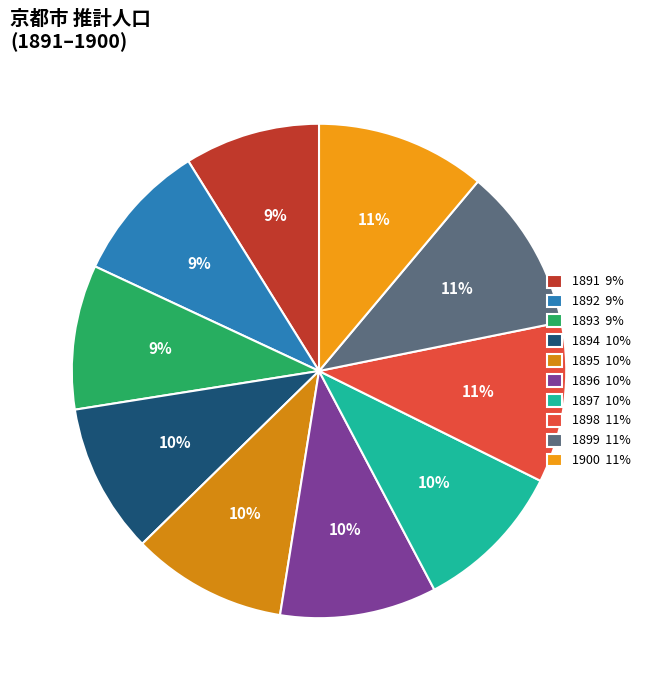

How many segments does this pie chart have?

10